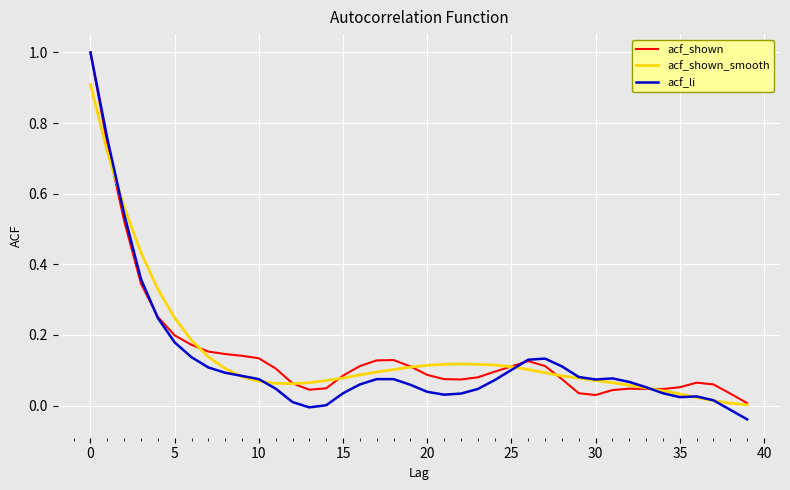

What is the greatest value displayed?

1.0